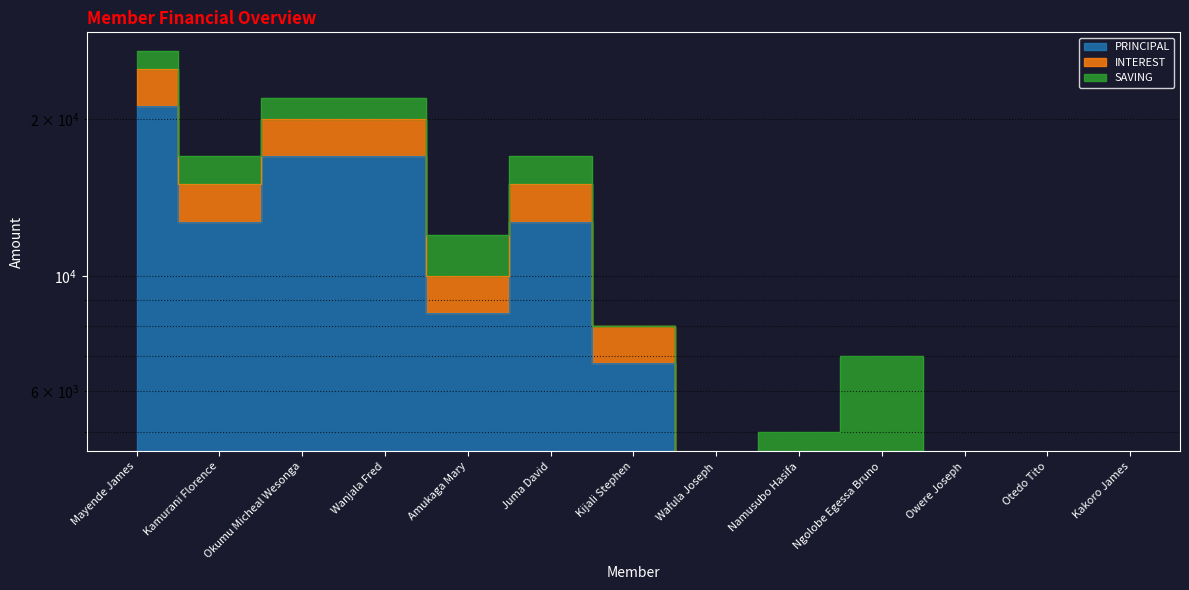

True or false: PRINCIPAL and INTEREST intersect in this chart.

False